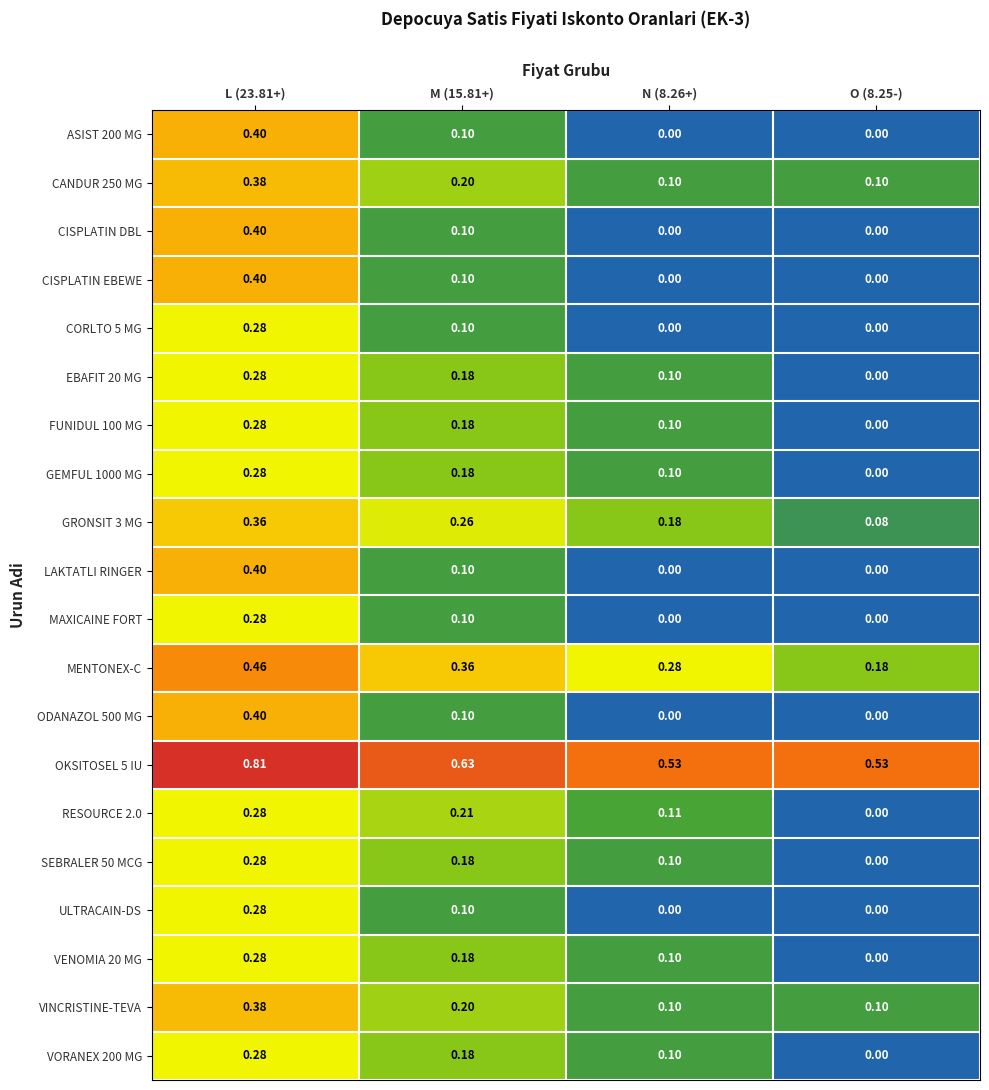

Is the value of LAKTATLI RINGER at L (23.81+) greater than the value of EBAFIT 20 MG at O (8.25-)?

Yes